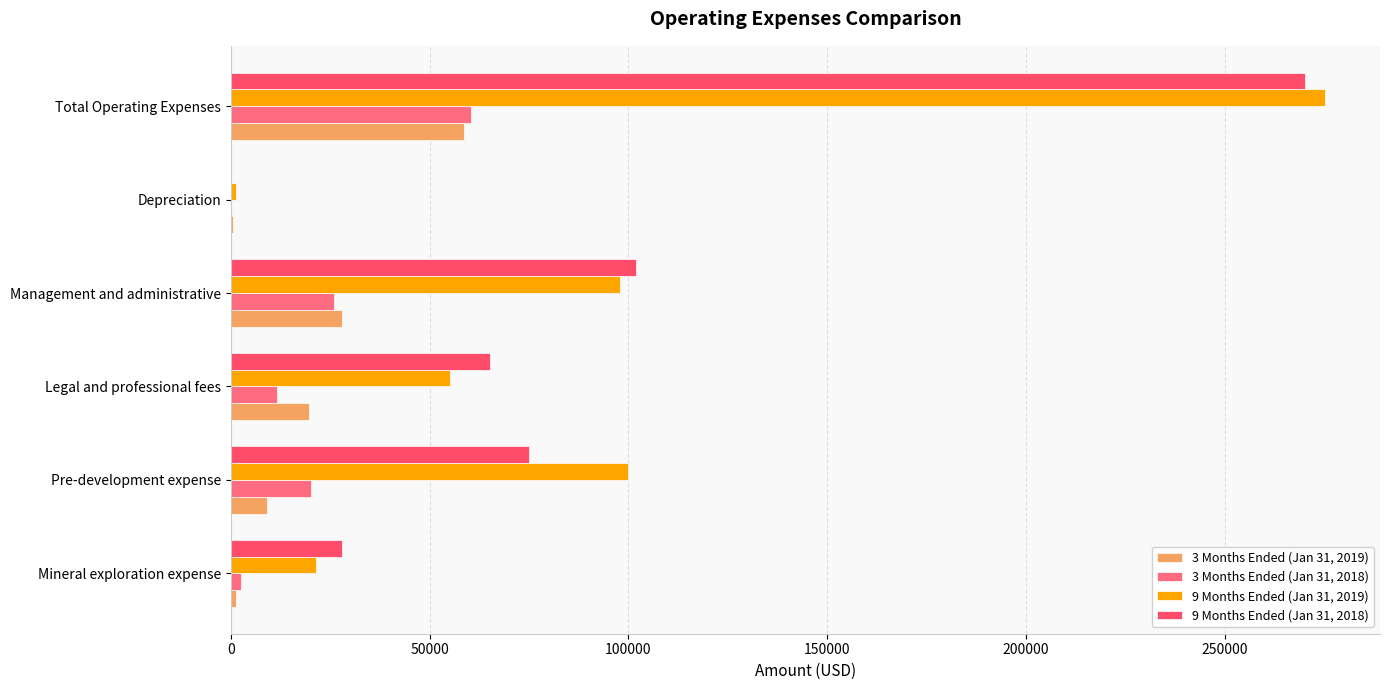

Count the number of data series in this chart.

4